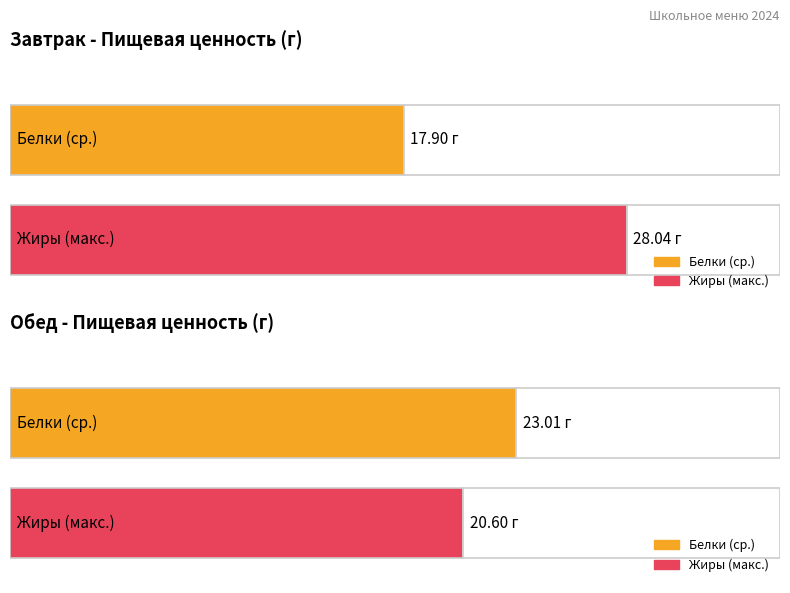

At which label does Белки first exceed 23?

Обед День 1